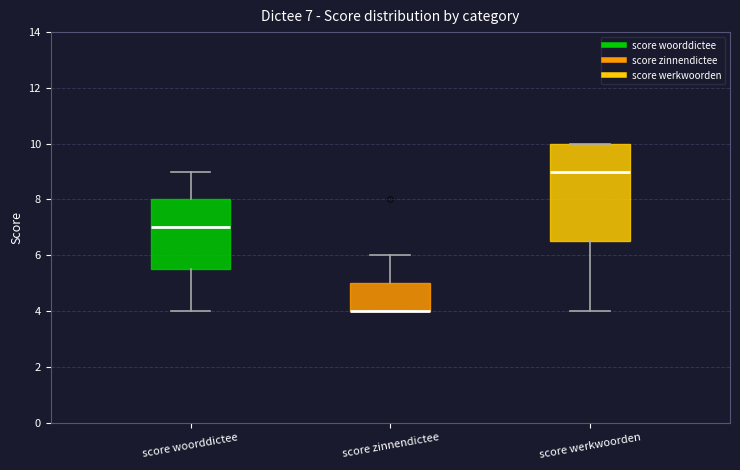

Which box is the tallest, from its lower edge to its upper edge?

score werkwoorden